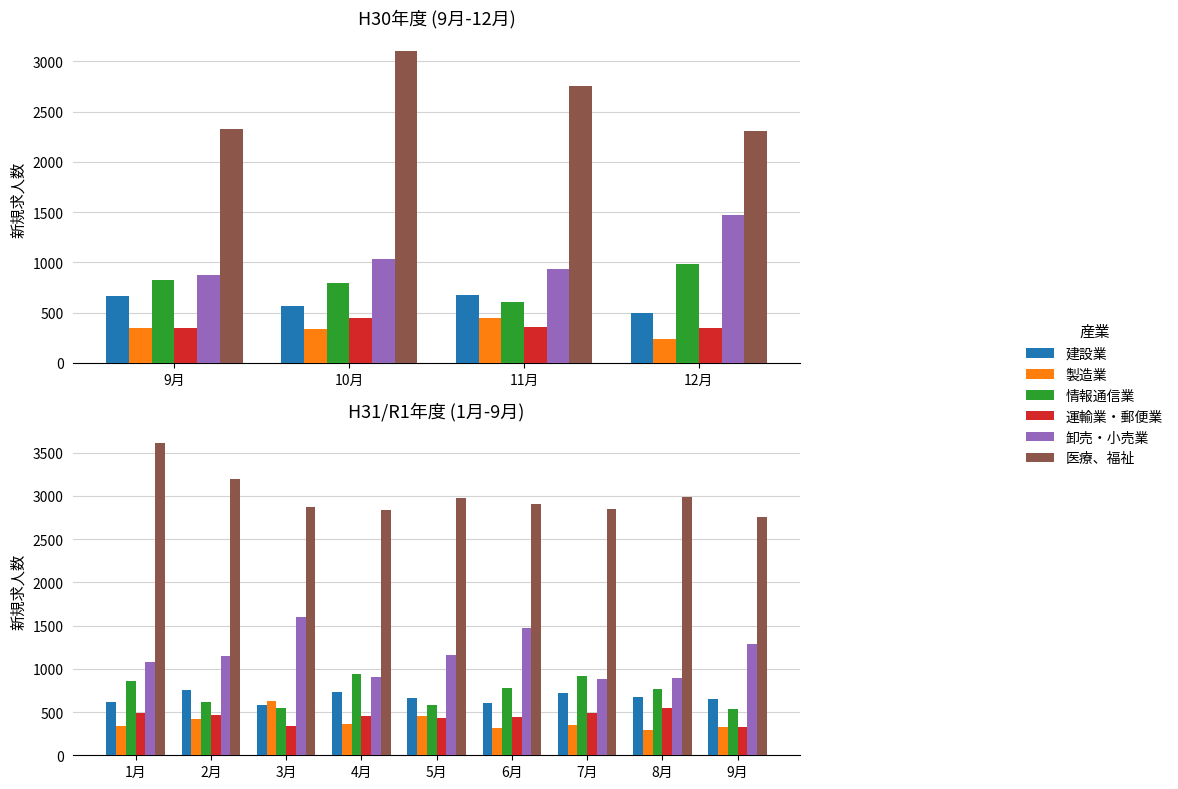

What is the total value across all series at 5月?

6259